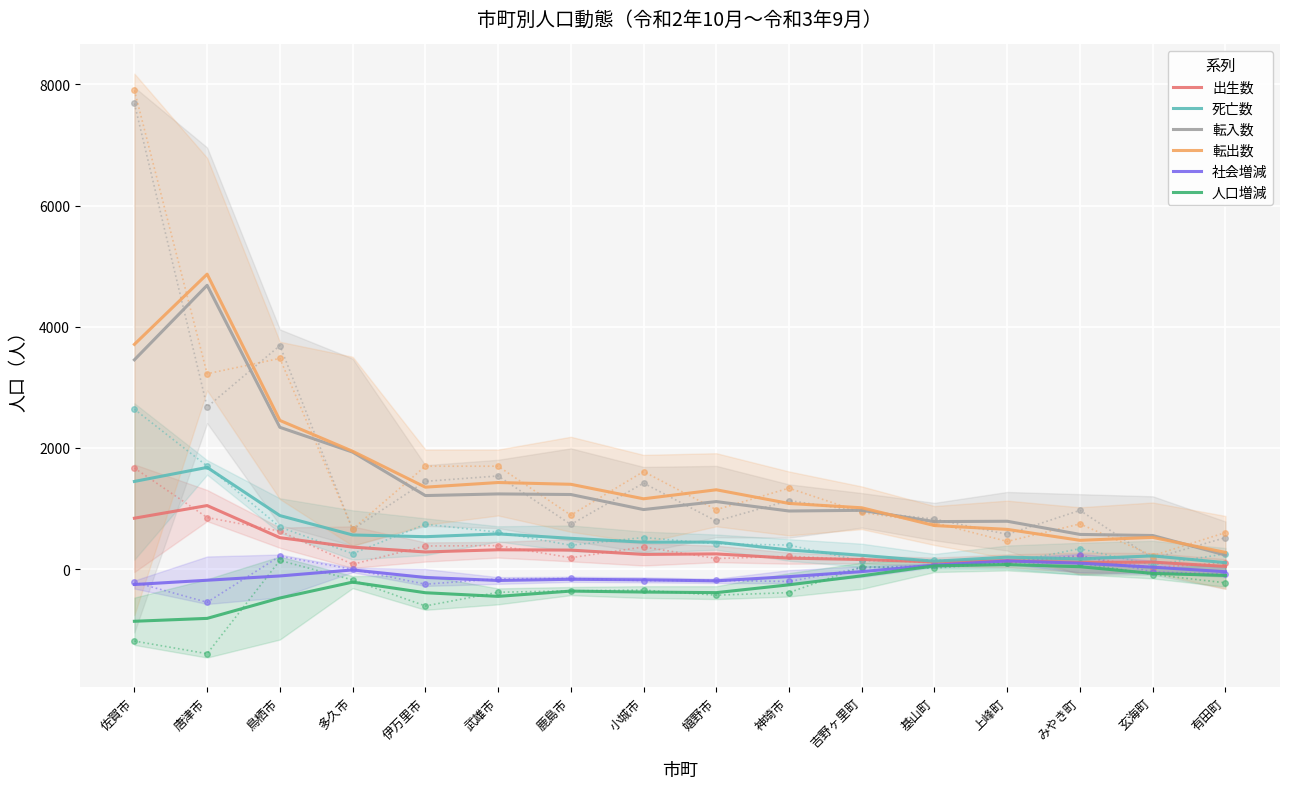

At 吉野ヶ里町, list the series in order from smallest to largest.

人口増減, 社会増減, 出生数, 死亡数, 転入数, 転出数